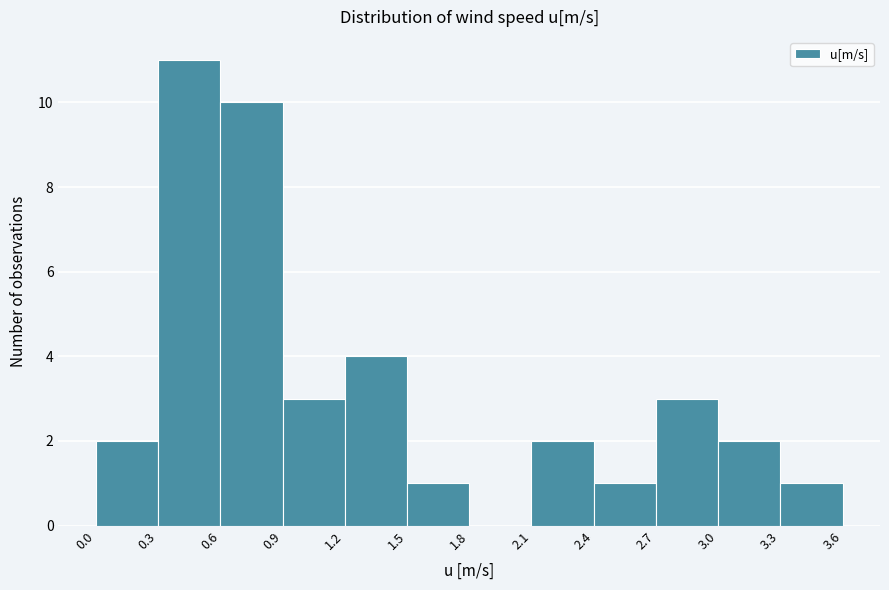

Which range on the x-axis has the tallest bar?

0.3 to 0.6